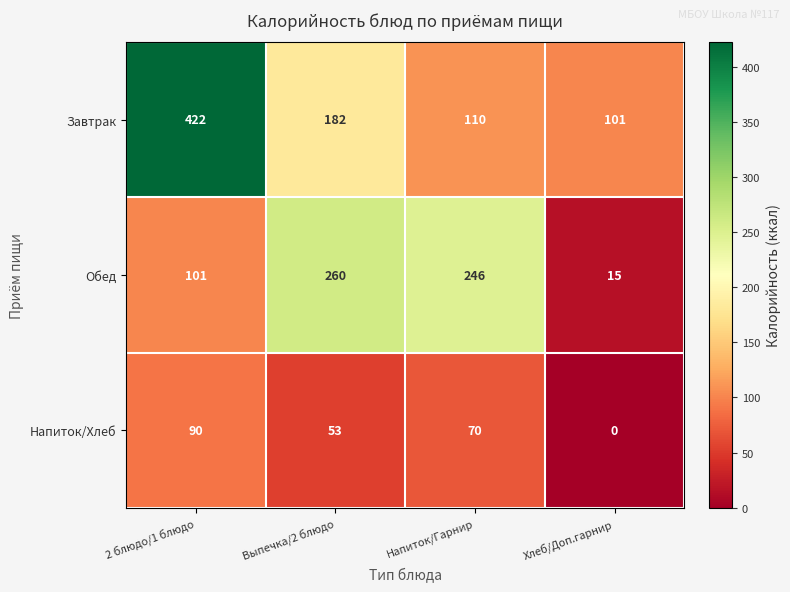

List the labels in order of Завтрак value, smallest first.

Хлеб/Доп.гарнир, Напиток/Гарнир, Выпечка/2 блюдо, 2 блюдо/1 блюдо